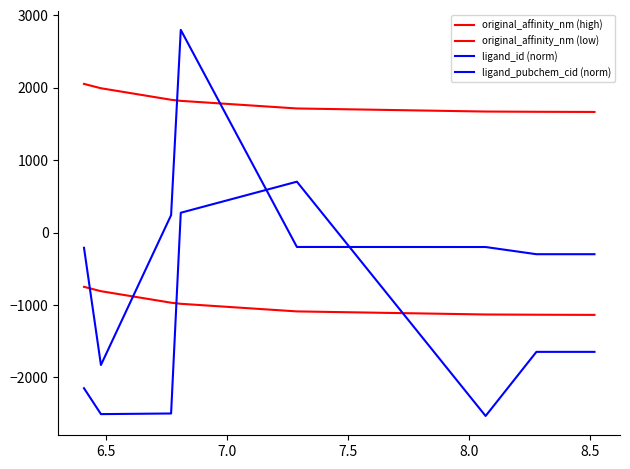

How many lines are shown in the chart?

4